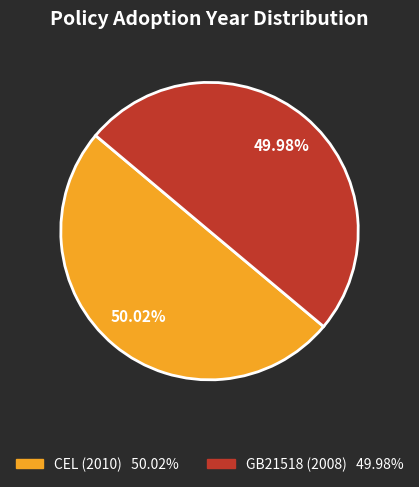

Count the number of slices in the pie.

2